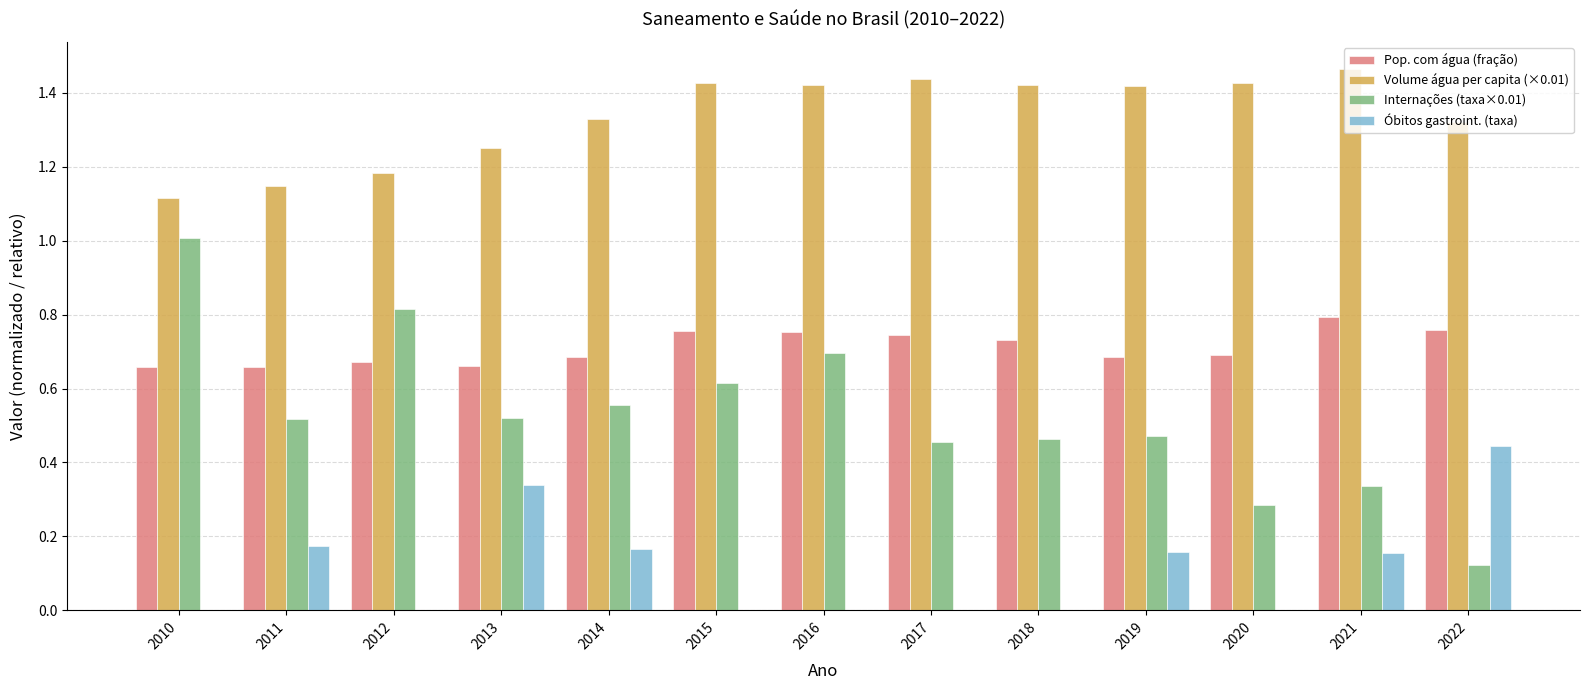

The Pop. com água (fração) series shows 1.3 at 2018. True or false?

False